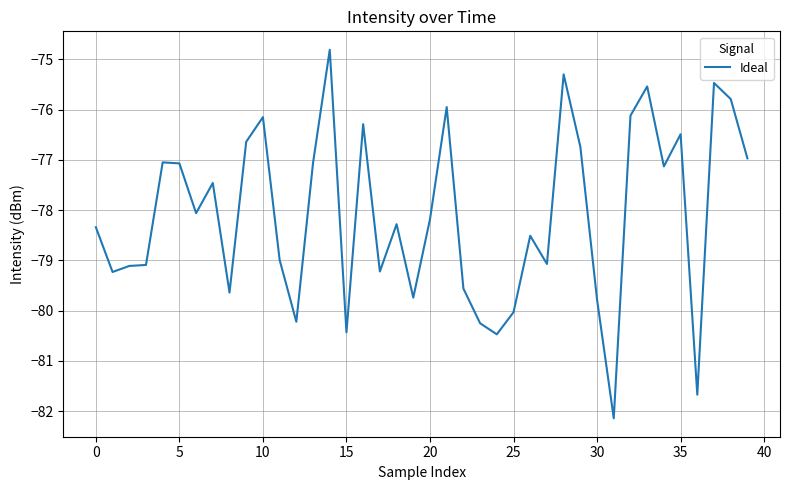

What is the difference between the maximum and minimum values?

7.3